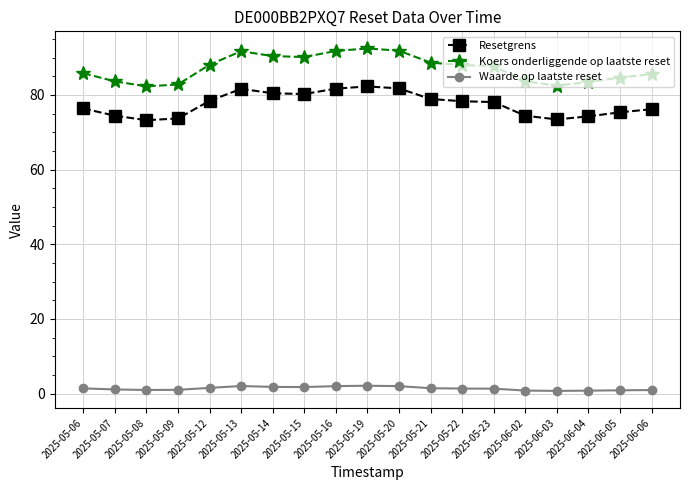

Rank the series by their maximum value, from lowest to highest.

Waarde op laatste reset, Resetgrens, Koers onderliggende op laatste reset